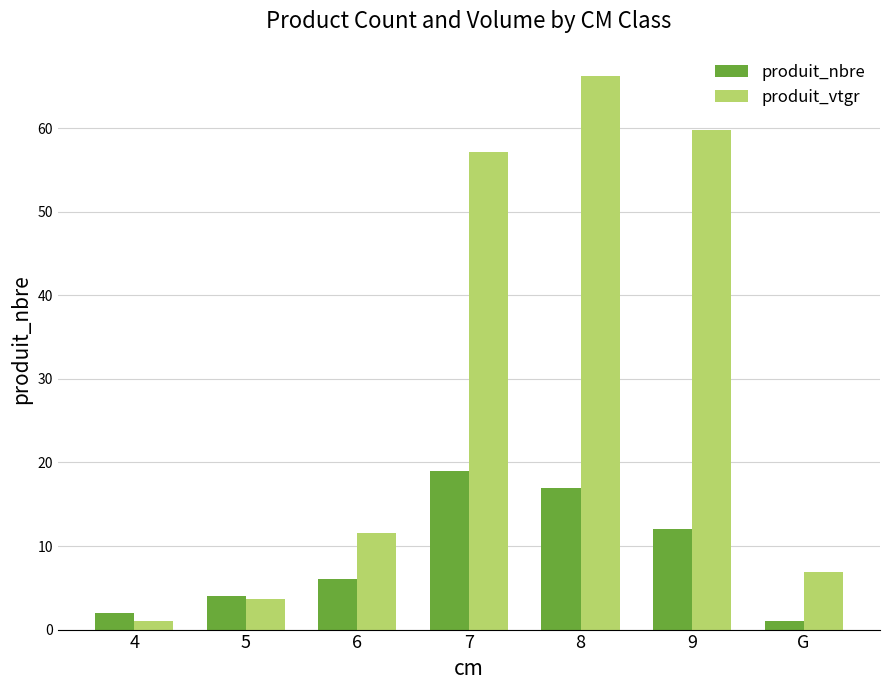

Rank the categories by produit_vtgr value from highest to lowest.

8, 9, 7, 6, G, 5, 4